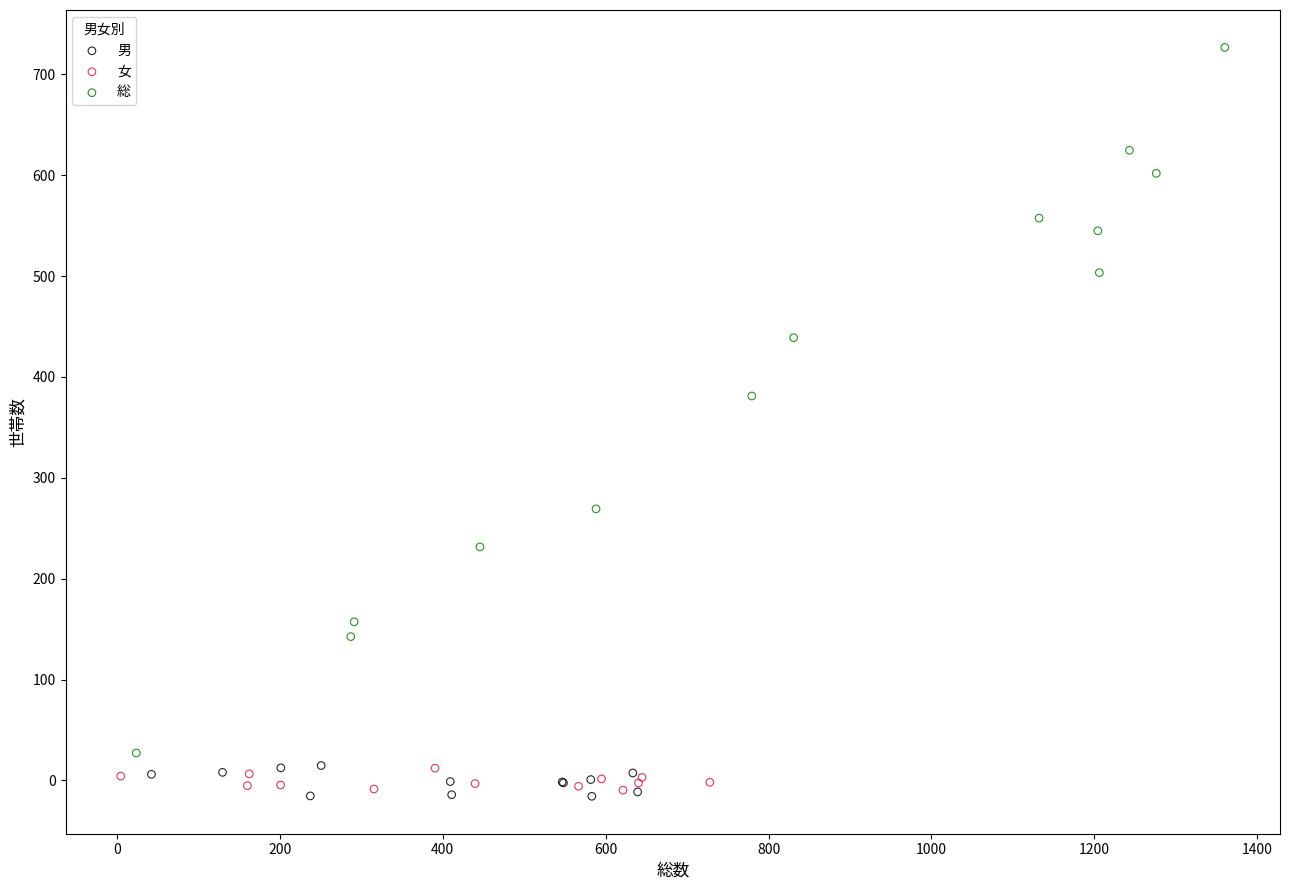

Which series contains the highest Y value?

総